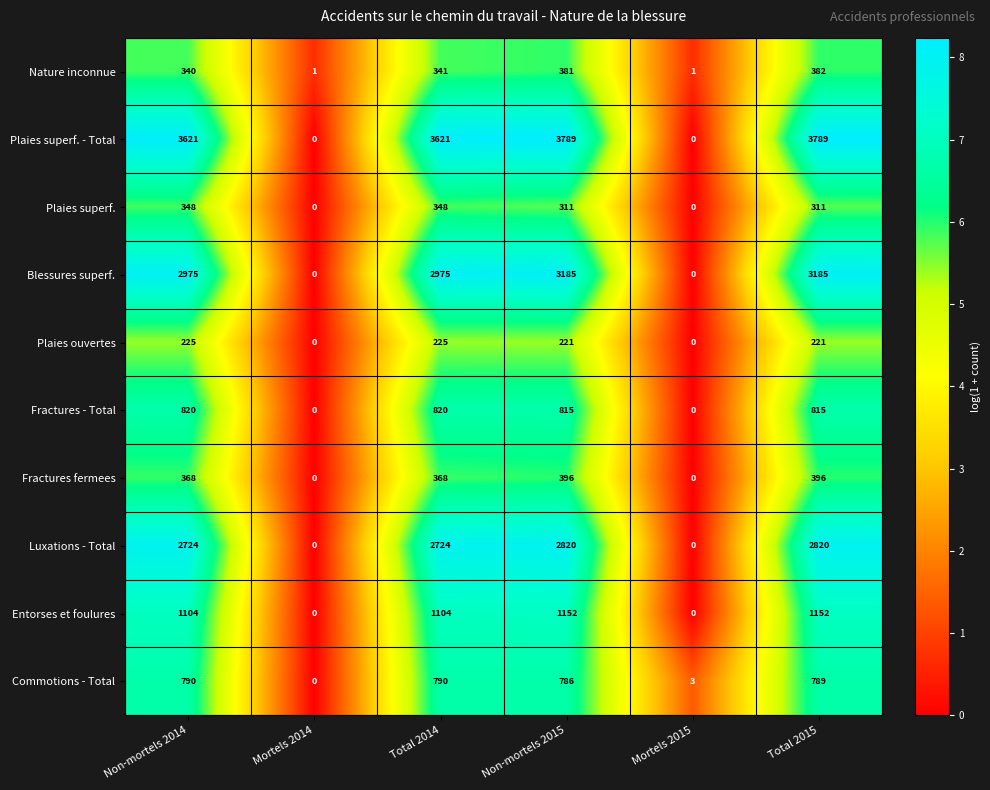

What is the difference between the maximum and minimum values in the Plaies superf. series?

348